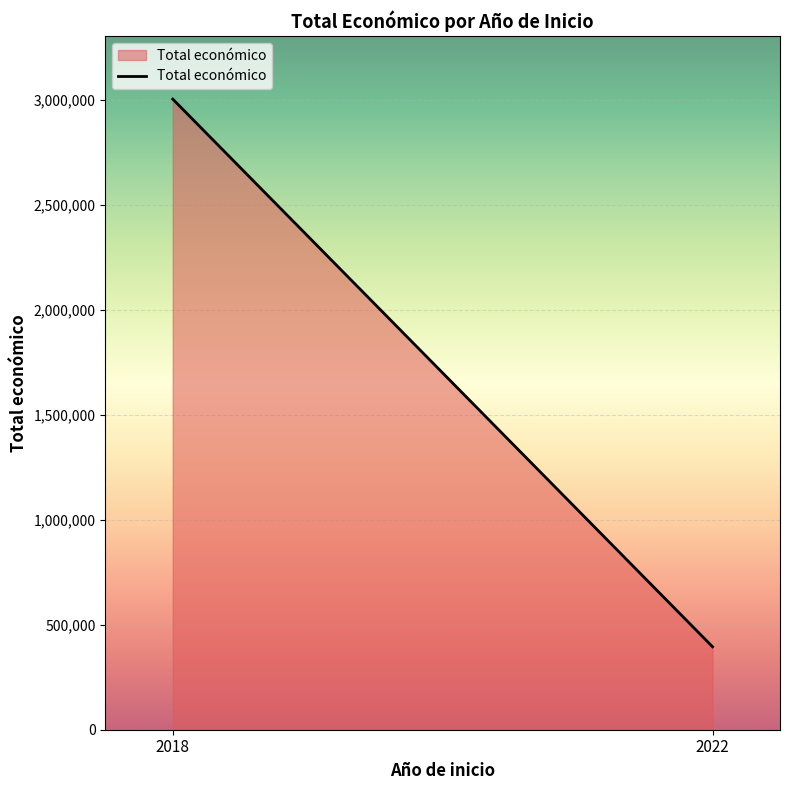

Reading left to right, transcribe all the data shown in this chart.

3004974	395340